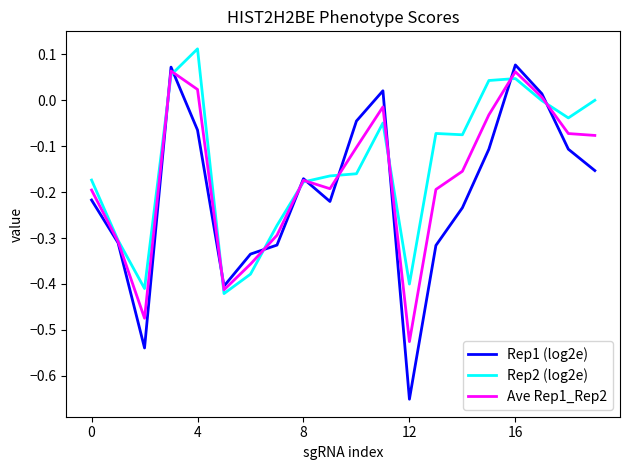

Does the chart have visible grid lines?

No